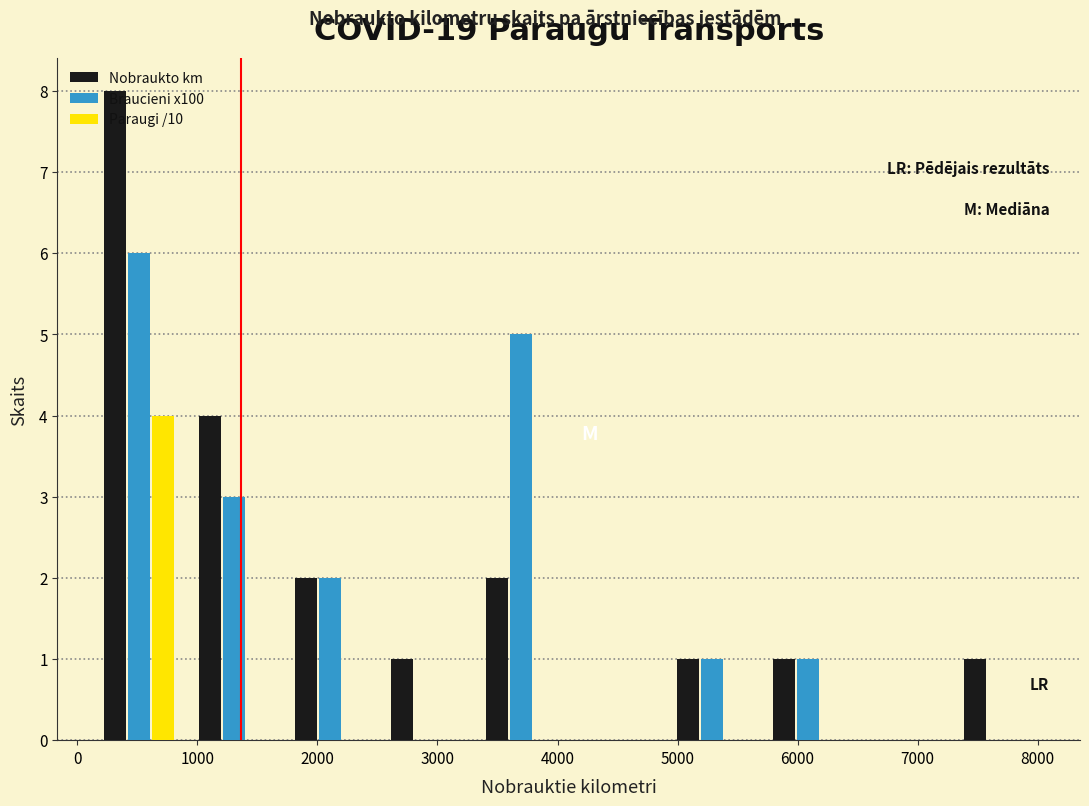

Reading left to right, list every range on the x-axis with the height of the bar of each series over it. Neither the bar edges nor the heights are printed on the chart, so give them approximately, as read against the axes.

100 to 900: Nobraukto km=8	Braucieni x100=6	Paraugi /10=4
900 to 1700: Nobraukto km=4	Braucieni x100=3	Paraugi /10=0
1700 to 2500: Nobraukto km=2	Braucieni x100=2	Paraugi /10=0
2500 to 3300: Nobraukto km=1	Braucieni x100=0	Paraugi /10=0
3300 to 4100: Nobraukto km=2	Braucieni x100=5	Paraugi /10=0
4100 to 4900: Nobraukto km=0	Braucieni x100=0	Paraugi /10=0
4900 to 5700: Nobraukto km=1	Braucieni x100=1	Paraugi /10=0
5700 to 6500: Nobraukto km=1	Braucieni x100=1	Paraugi /10=0
6500 to 7300: Nobraukto km=0	Braucieni x100=0	Paraugi /10=0
7300 to 8100: Nobraukto km=1	Braucieni x100=0	Paraugi /10=0